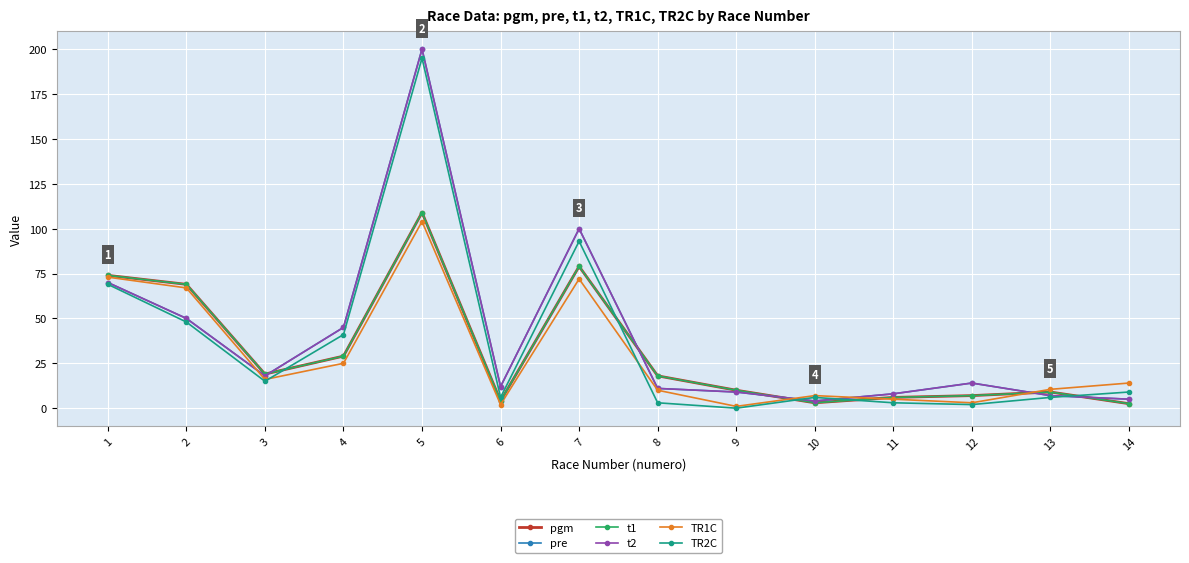

At which category does t1 reach its first local valley?

3